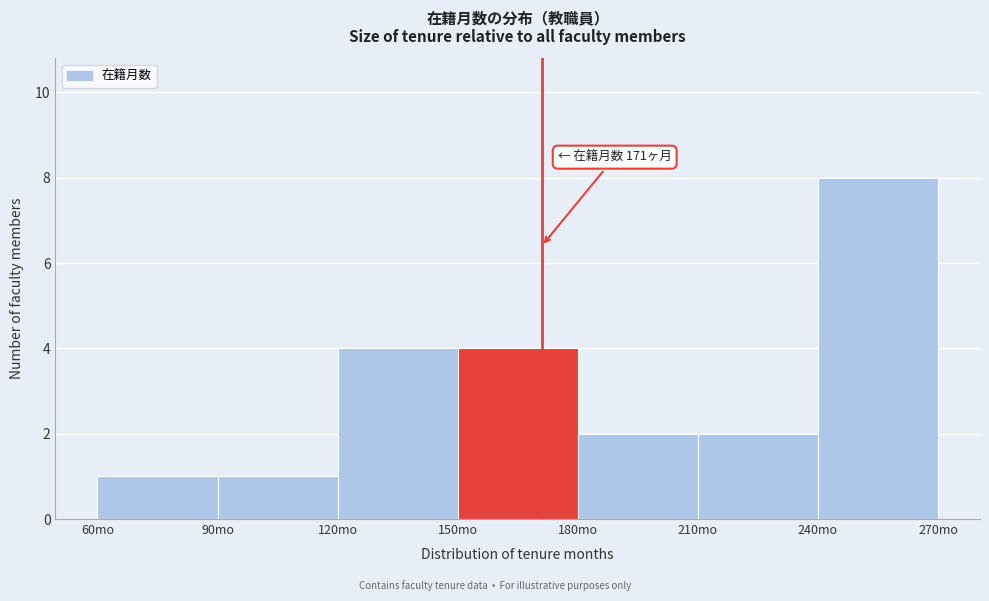

Which range on the x-axis has the tallest bar?

240 to 270